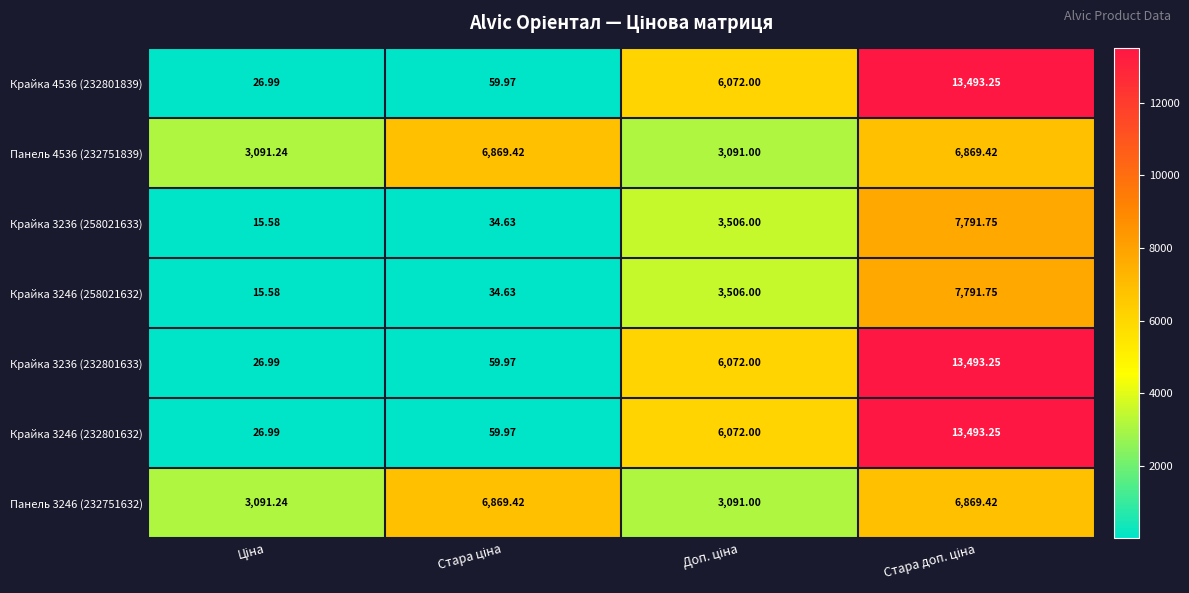

Count the number of categories in the chart.

4